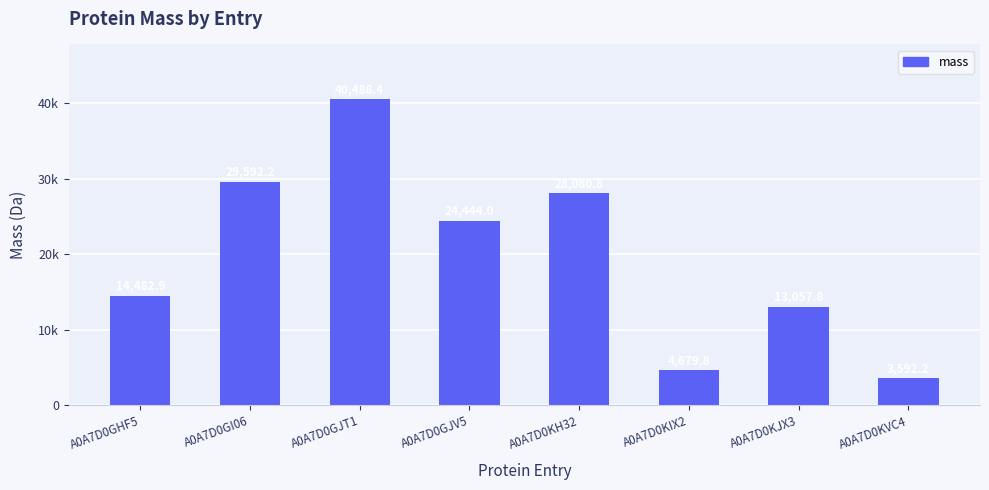

List the labels in order of value, largest first.

A0A7D0GJT1, A0A7D0GI06, A0A7D0KH32, A0A7D0GJV5, A0A7D0GHF5, A0A7D0KJX3, A0A7D0KIX2, A0A7D0KVC4